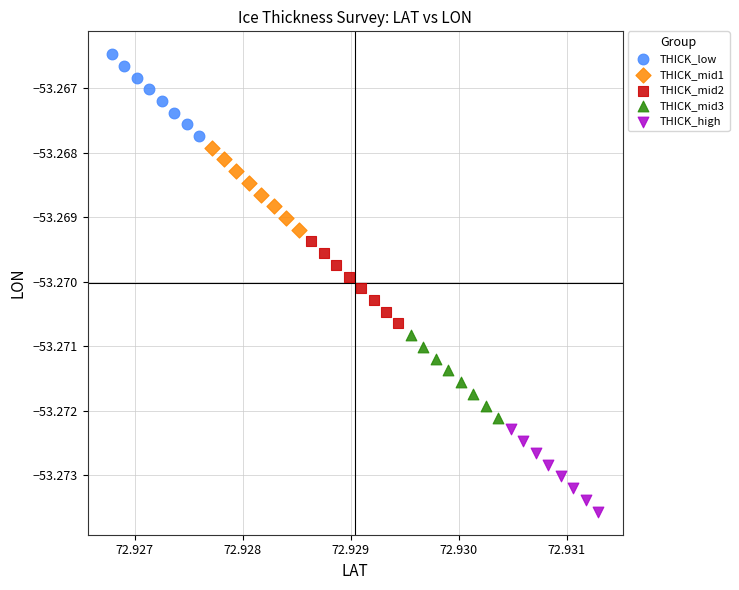

Which series contains the highest Y value?

THICK_low